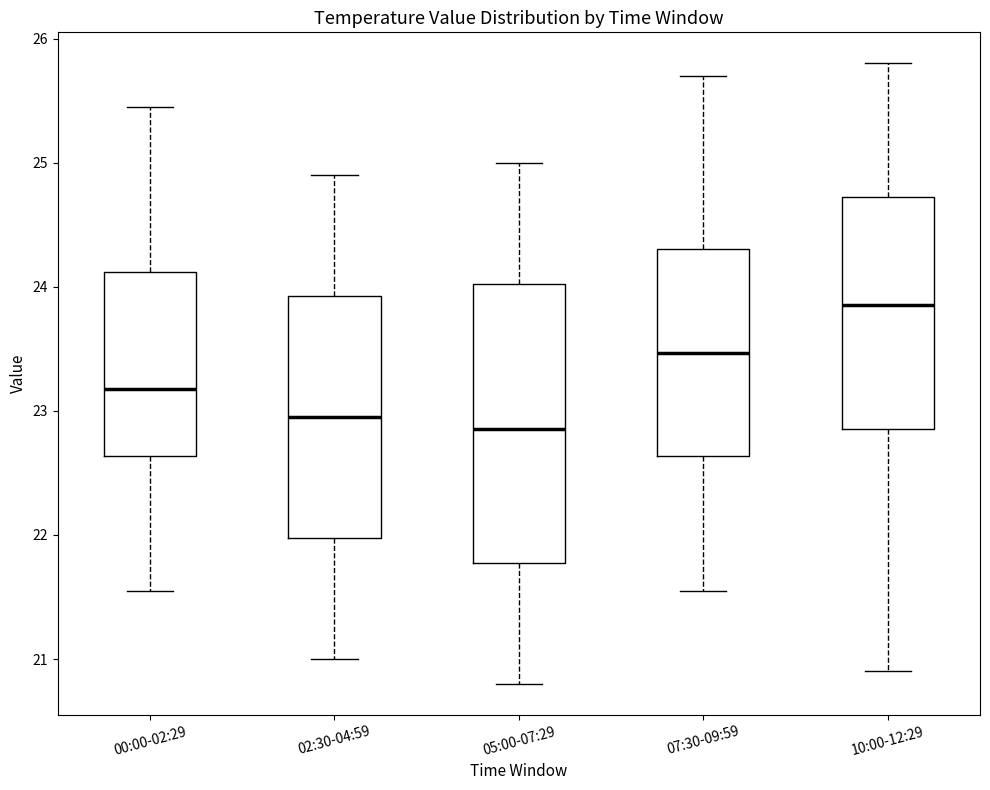

Comparing the boxes themselves (not the whiskers), which one is the tallest?

05:00-07:29